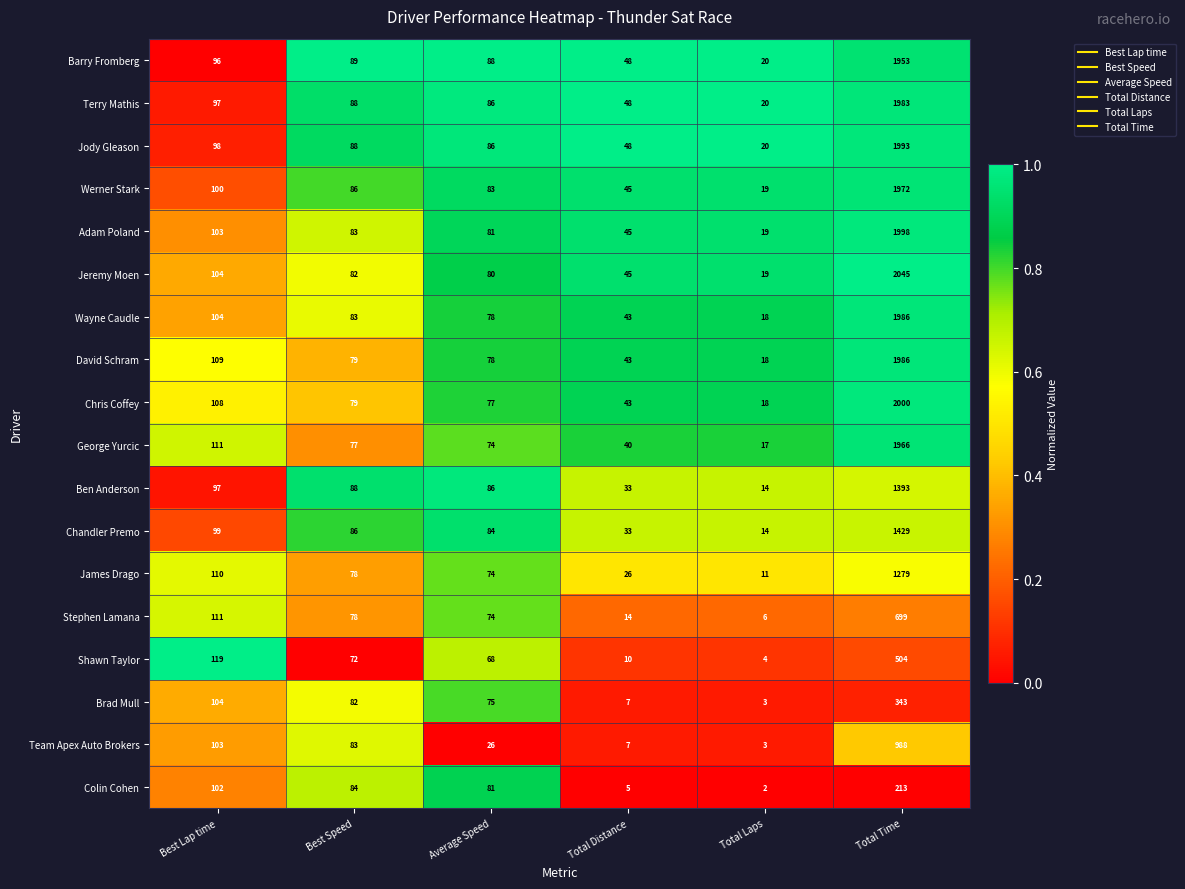

Is it true that Colin Cohen equals 81 at Average Speed?

True